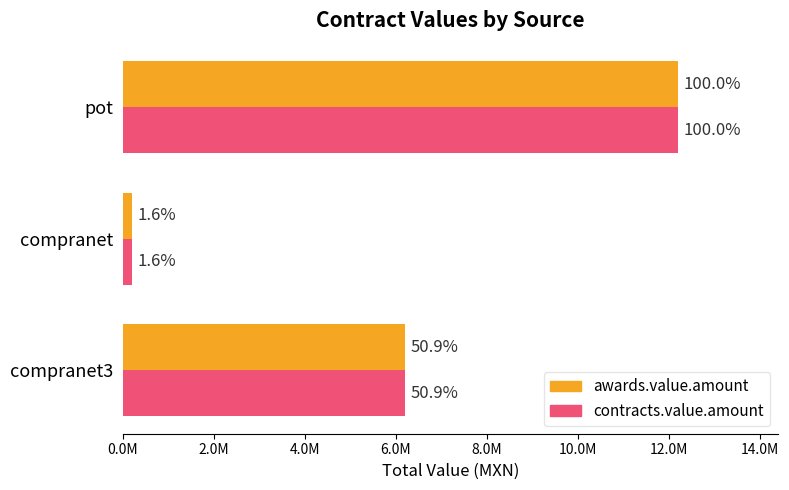

What is the greatest value displayed?

12193740.1